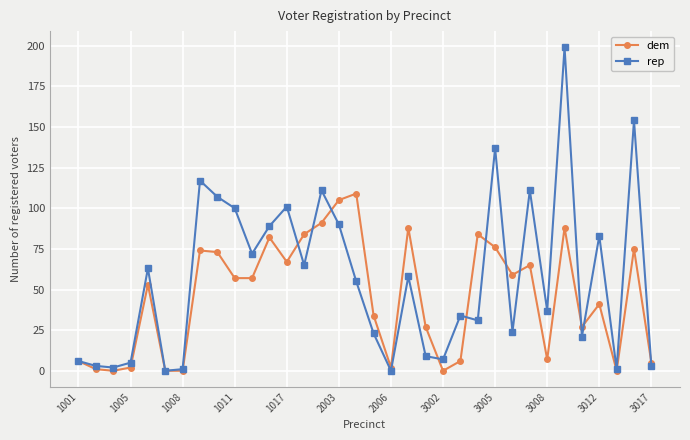

How many lines are shown in the chart?

2